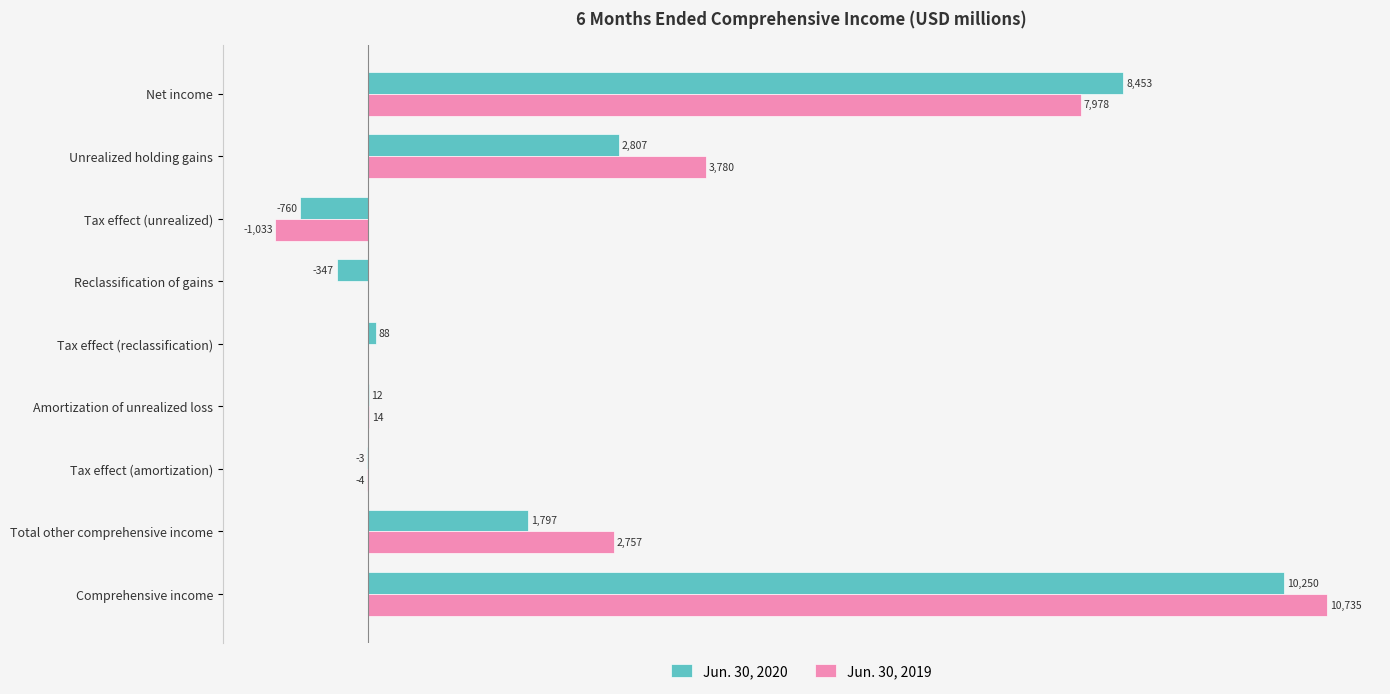

Which series has the largest total across all categories?

Jun. 30, 2019